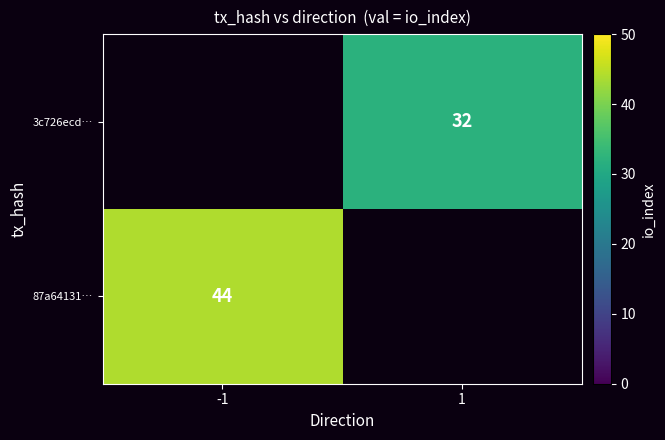

The 3c726ecd… series shows 32 at 1. True or false?

True